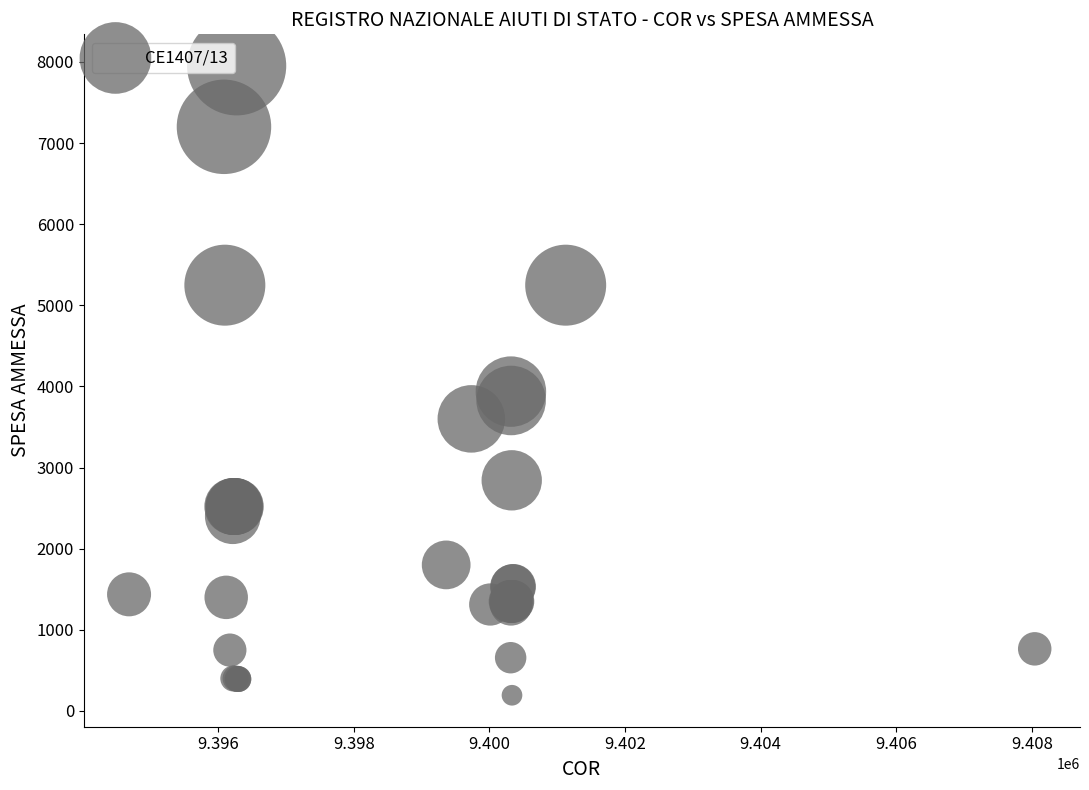

What Y value in the scatter plot is closest to 4072?

3936.0